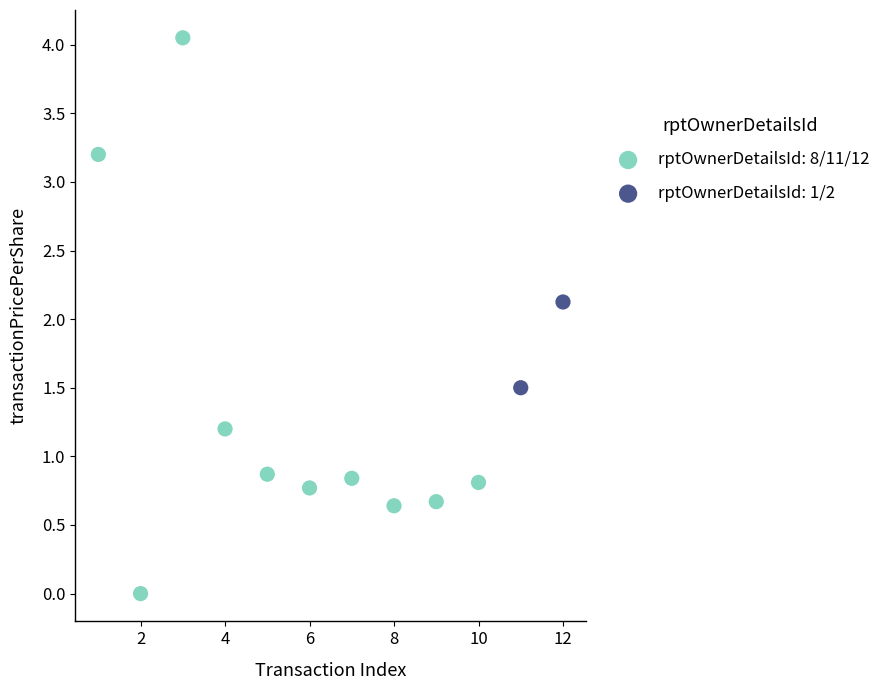

What are all the series names shown in the legend?

rptOwnerDetailsId: 8/11/12, rptOwnerDetailsId: 1/2